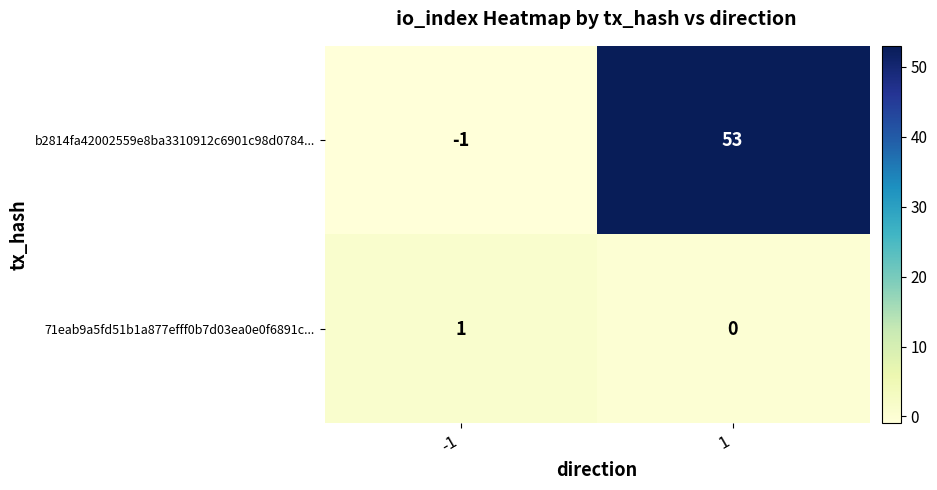

The b2814fa42002559e8ba3310912c6901c98d0784... series shows -1 at -1. True or false?

True